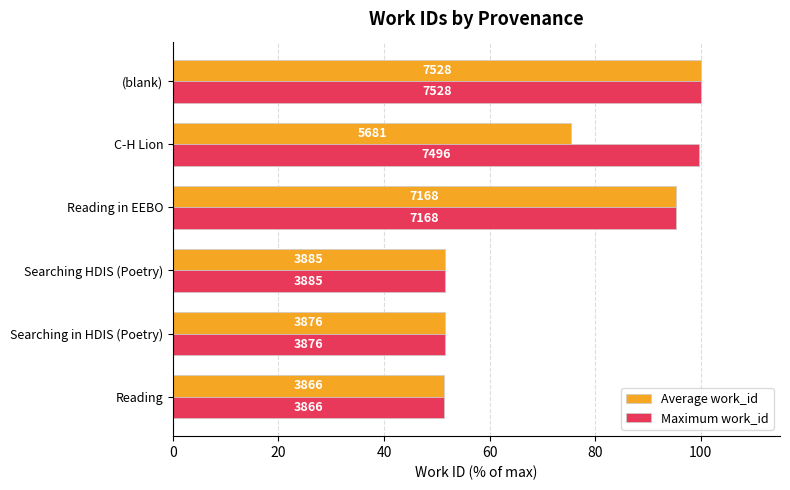

What are all the series names shown in the legend?

Average work_id, Maximum work_id